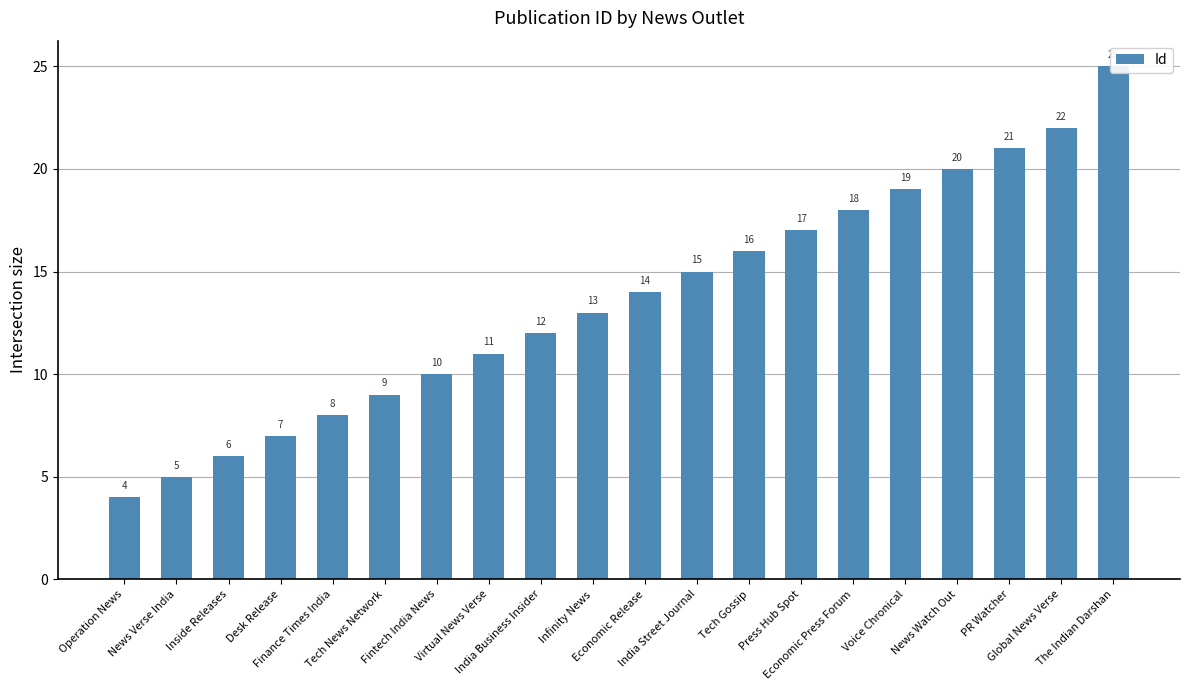

How many data points are above 14?

9